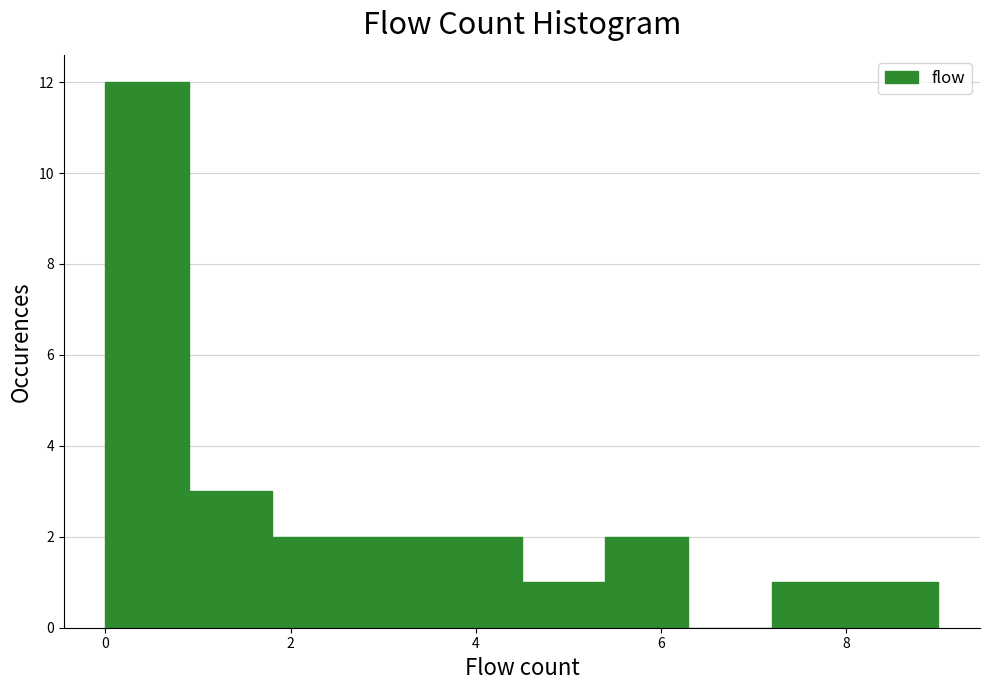

Reading left to right, transcribe this chart: for each bar, give the range it covers on the x-axis and its height. Neither the bar edges nor the heights are printed on the chart, so give them approximately, as read against the axes.

0.0 to 0.9: 12
0.9 to 1.8: 3
1.8 to 2.7: 2
2.7 to 3.6: 2
3.6 to 4.5: 2
4.5 to 5.4: 1
5.4 to 6.3: 2
6.3 to 7.2: 0
7.2 to 8.1: 1
8.1 to 9.0: 1